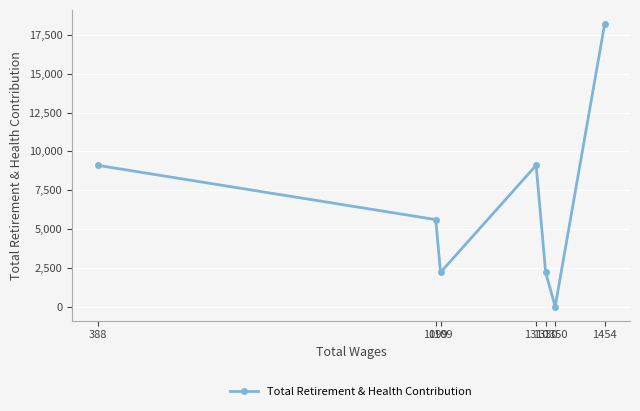

How many lines are shown in the chart?

1